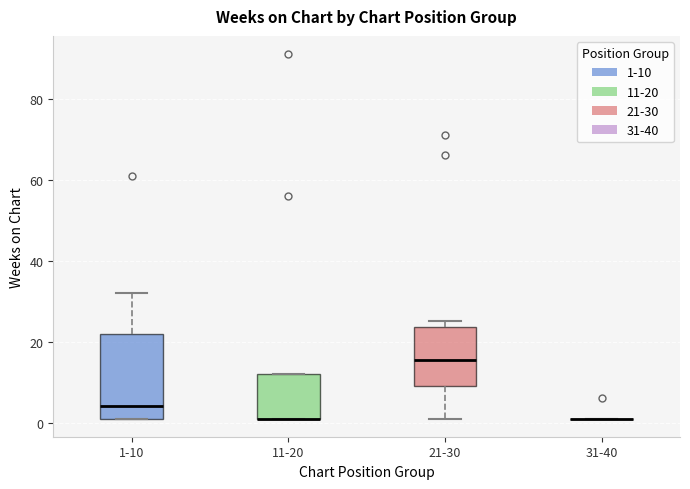

Reading left to right, transcribe this box plot: for each box, give where its median line is, the range the box spans, and where its two whiskers end, as read against the y-axis. The values are not printed on the chart, so give them approximately, as read against the axis.

1-10: median 4, box 2 to 22, whiskers 2 to 32
11-20: median 2 (drawn on the box's lower edge), box 2 to 12, whiskers 2 to 12
21-30: median 16, box 10 to 24, whiskers 2 to 26
31-40: box collapsed to a line at 2, whiskers 2 to 2